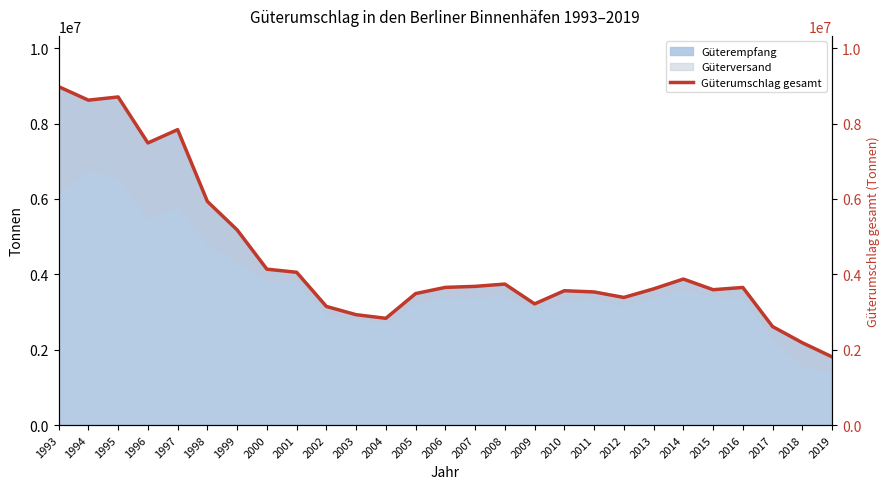

Where is the first local minimum?

1994